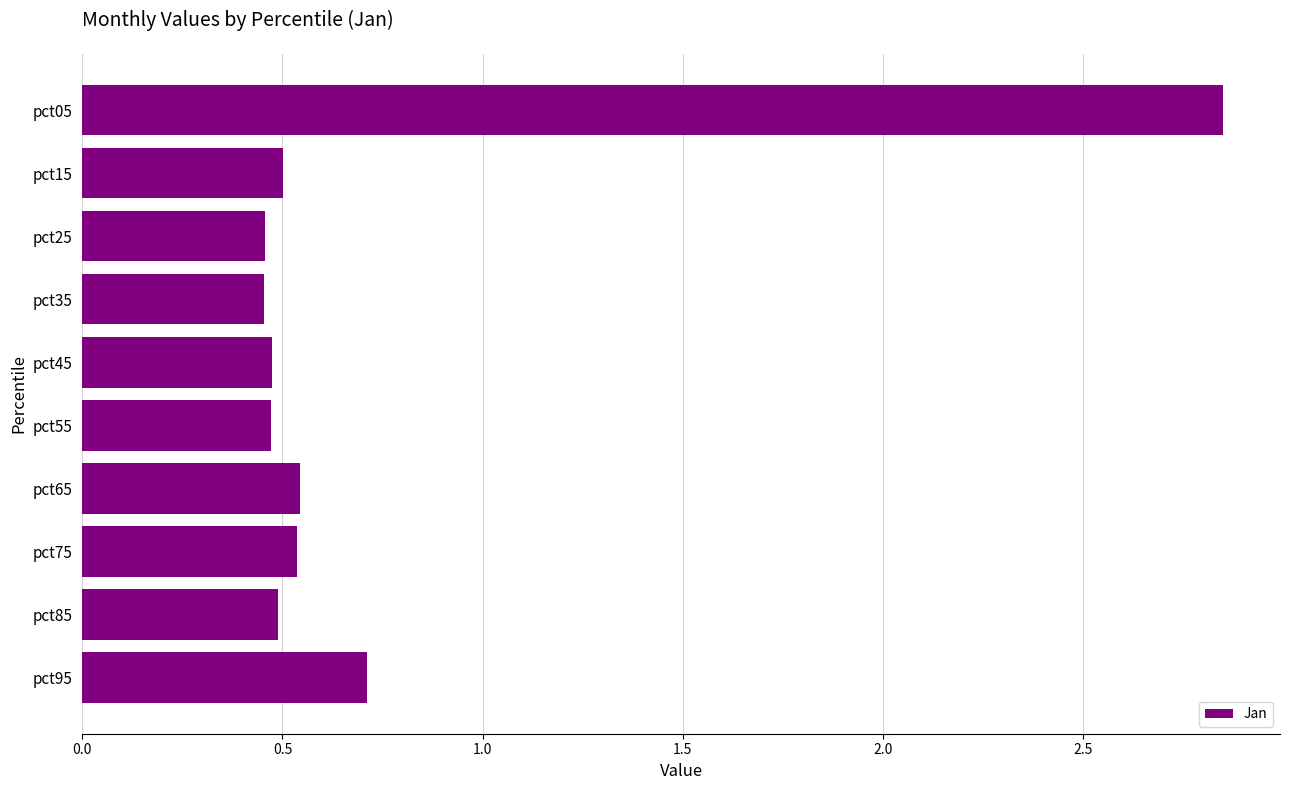

Between pct95 and pct25, which is larger?

pct95